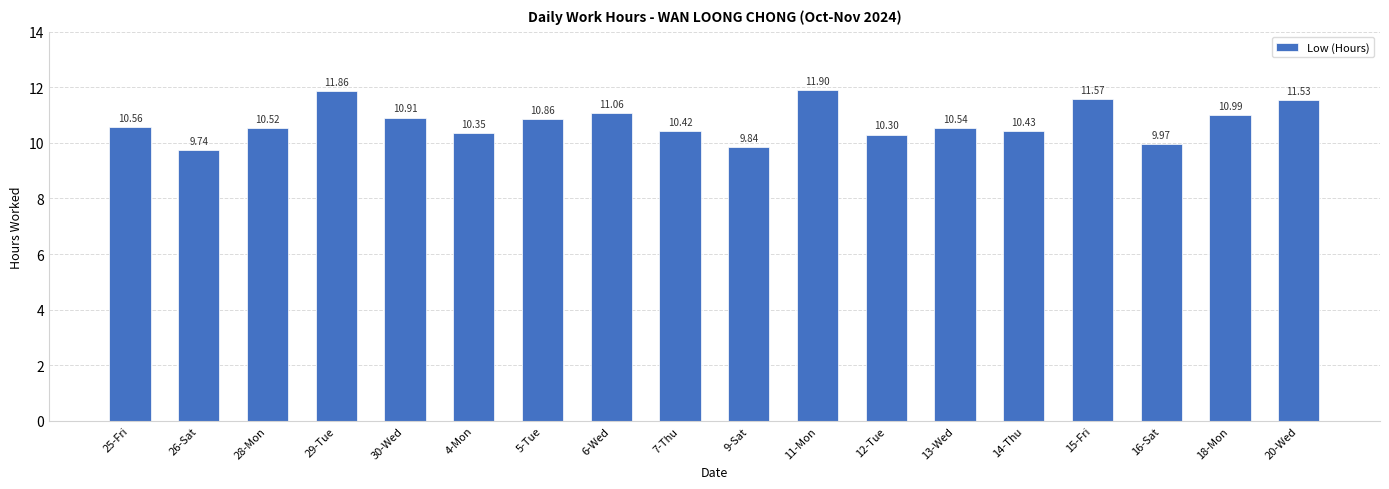

The chart shows a value of 11.9 at 29-Tue. True or false?

True